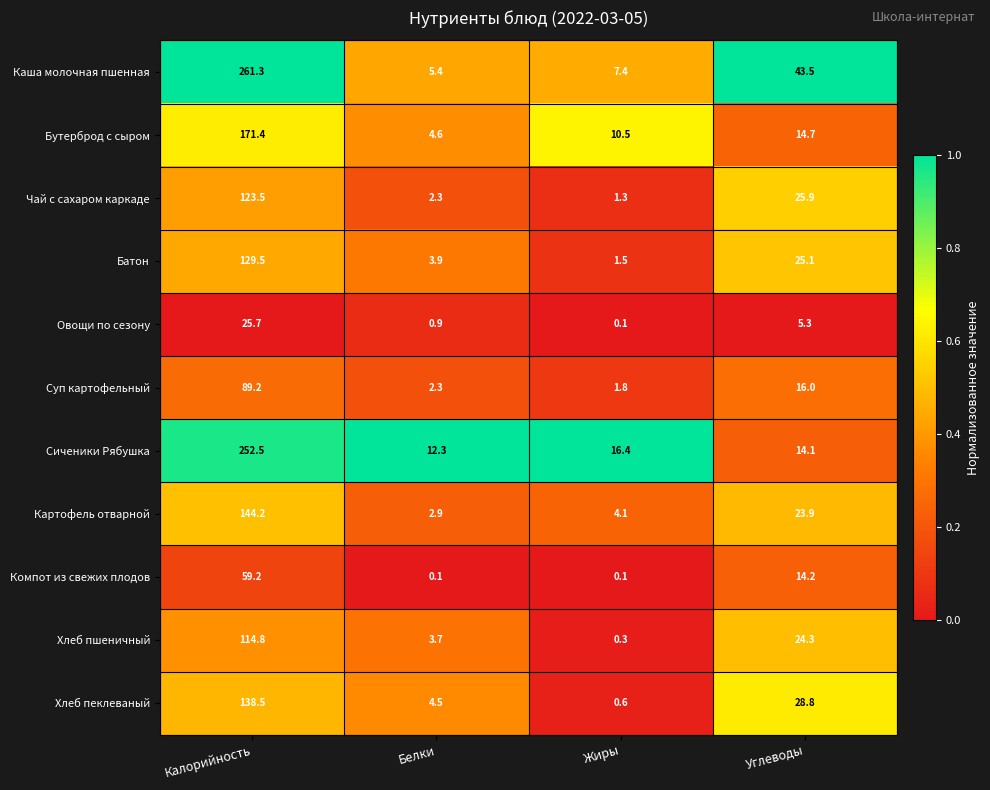

What is the difference between the second highest and second lowest values in the Батон series?

21.2